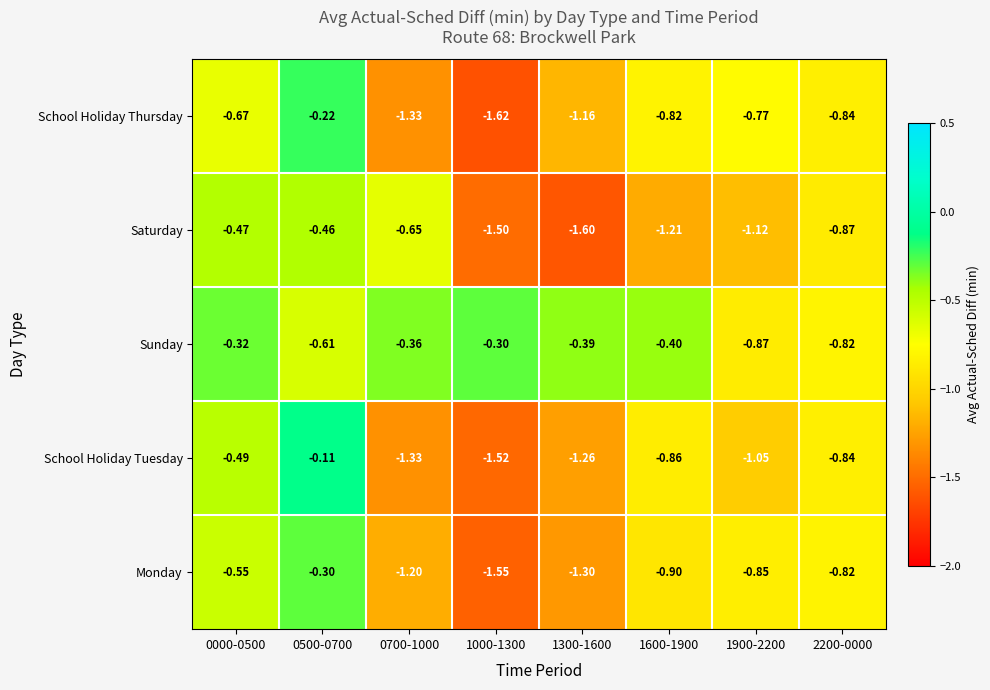

Which series has the widest spread of values?

School Holiday Tuesday